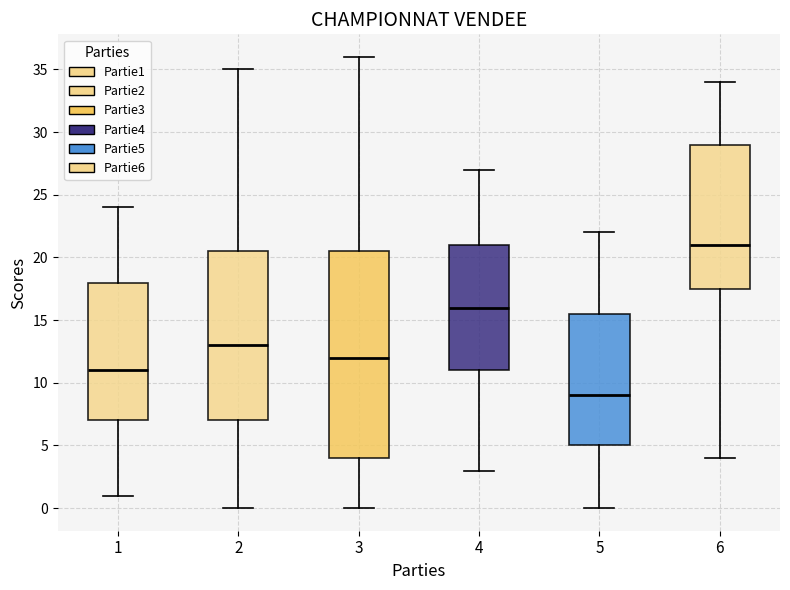

Where does the lower whisker of the box at x = 5 end on the y-axis? The values are not printed on the chart, so give them approximately, as read against the axis.

0.0